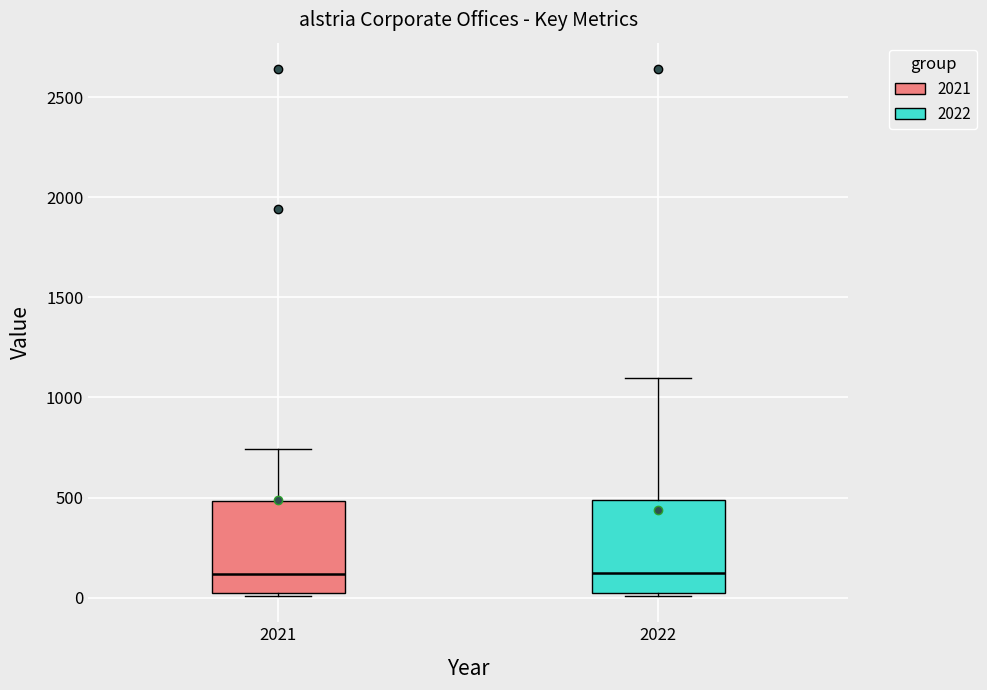

Where does the median line of the box at x = 2022 sit on the y-axis? The values are not printed on the chart, so give them approximately, as read against the axis.

100